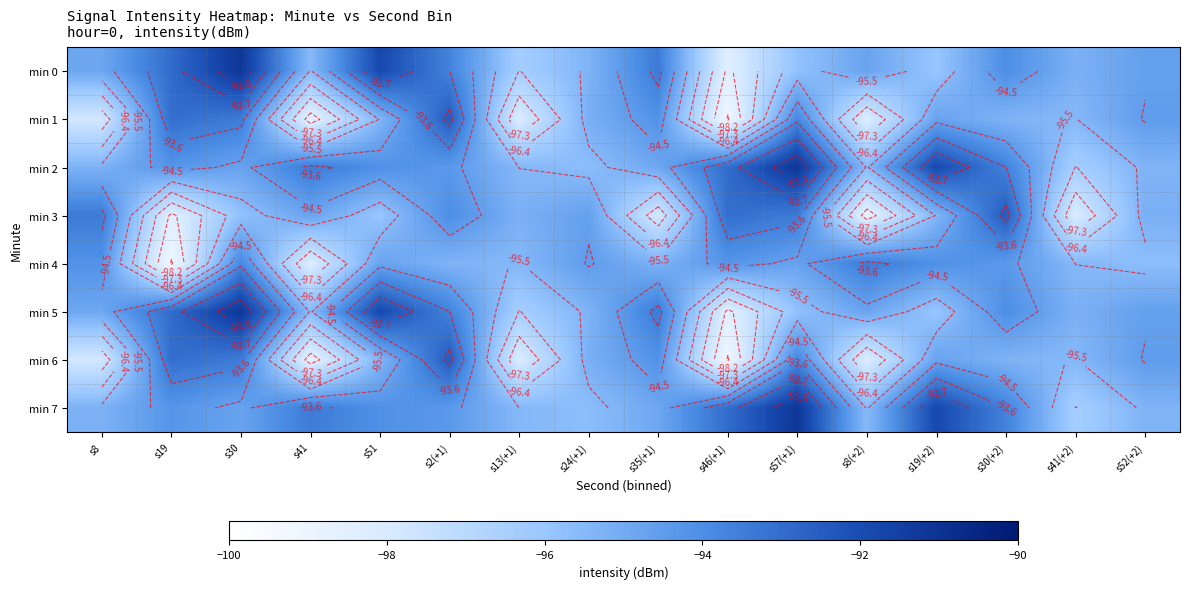

Which series changed the most between s8 and s51?

min 0